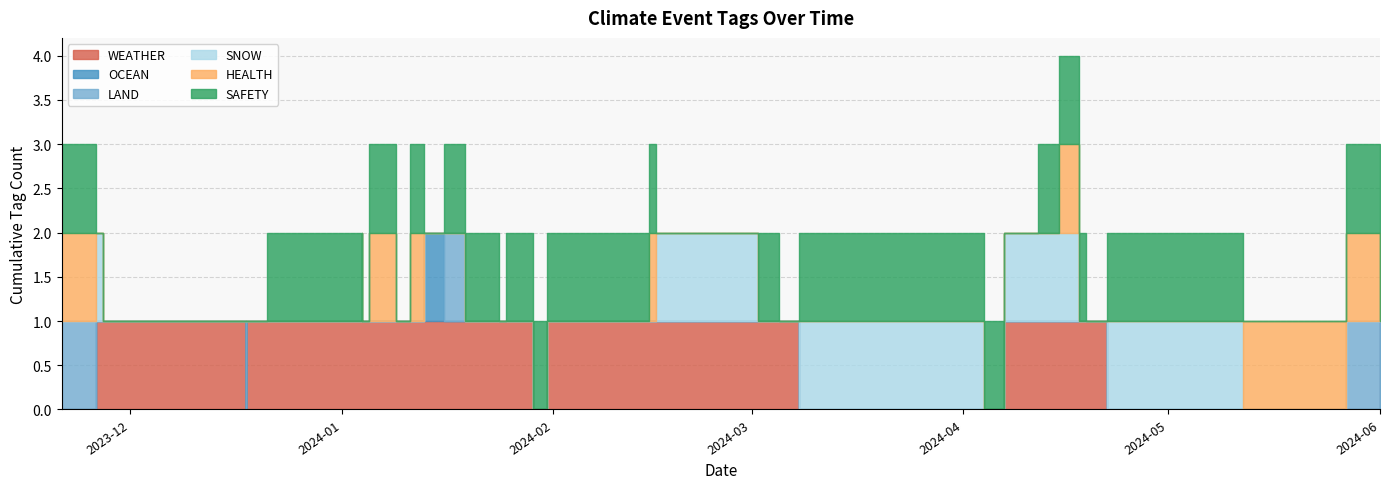

How many positive values does the SAFETY series have?

23